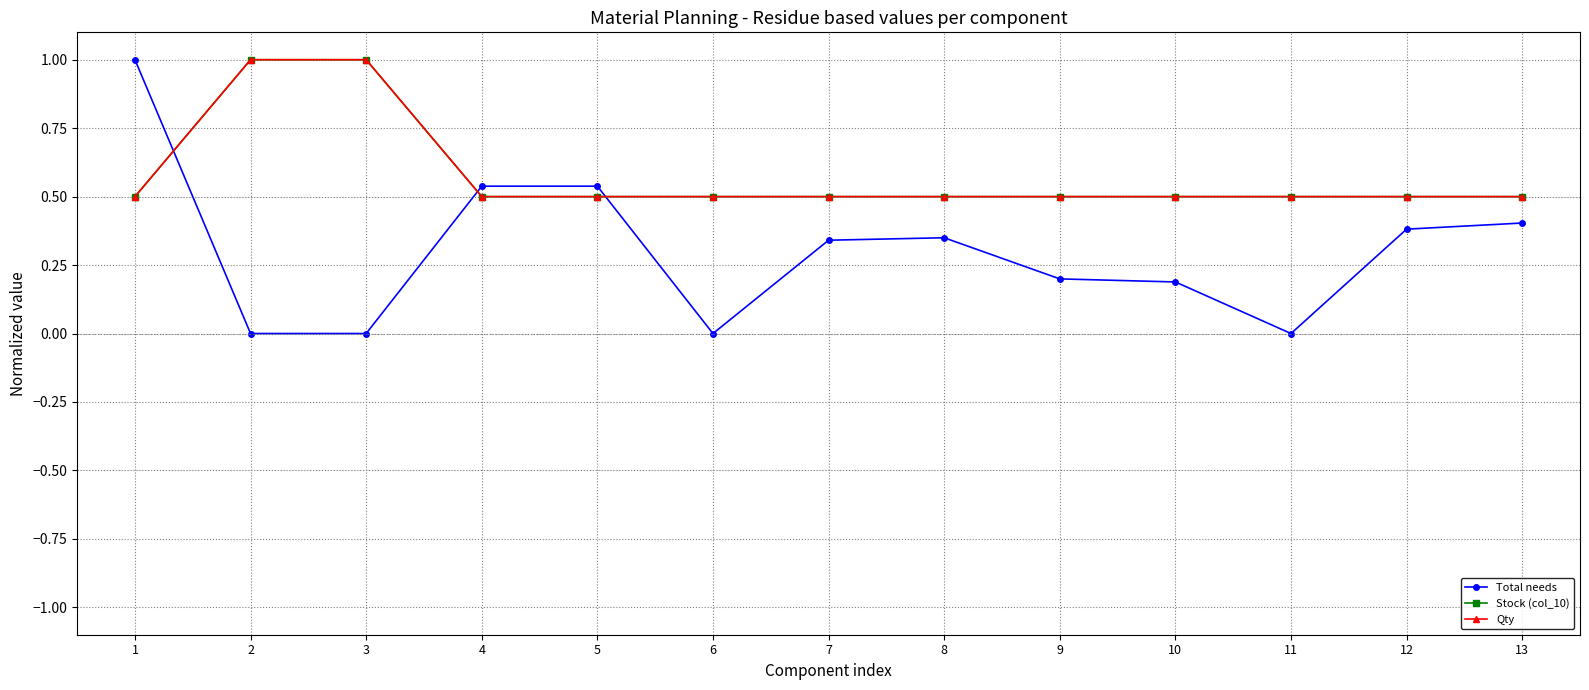

How many interior local peaks does the Total needs series have?

1